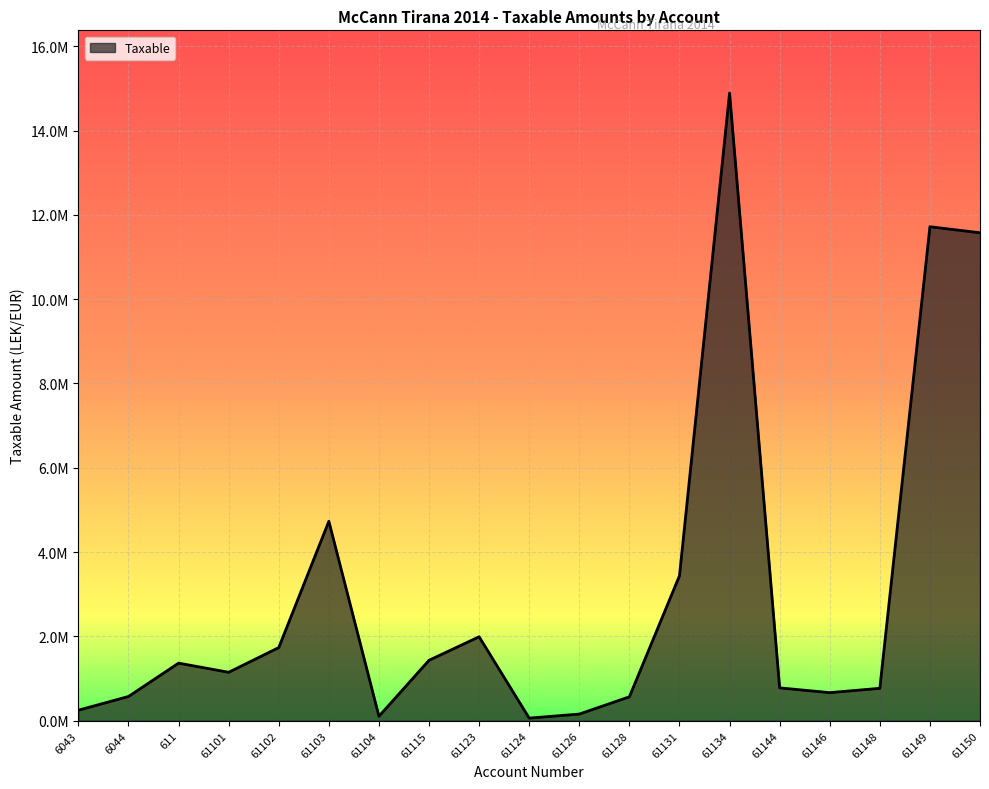

Is this an area chart (filled region under the line)?

Yes